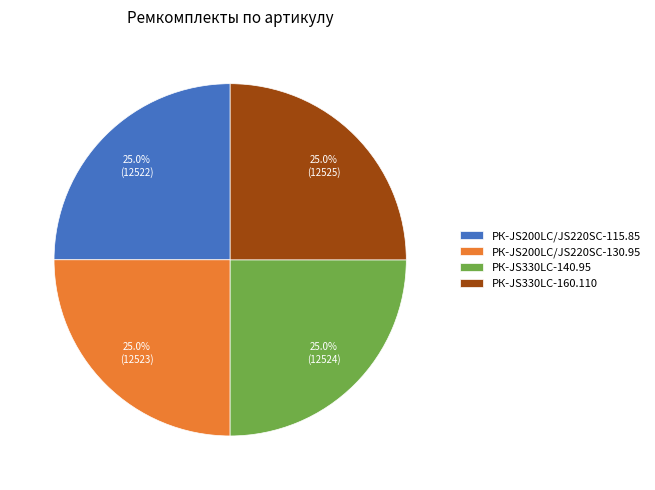

What percentage is NOT represented by РК-JS330LC-160.110?

75.0%